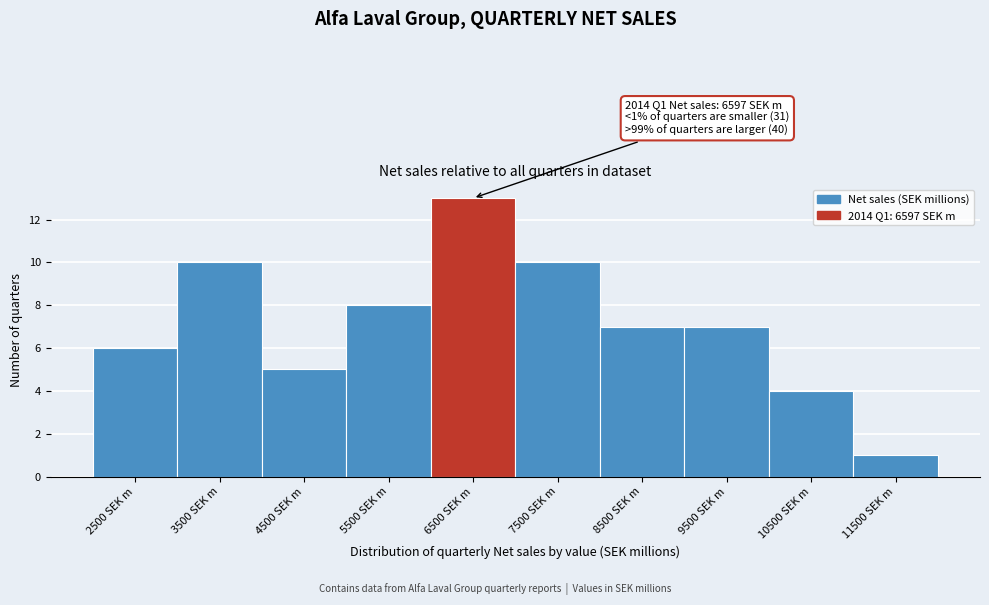

Reading left to right, extract all data points from this chart.

6	10	5	8	13	10	7	7	4	1